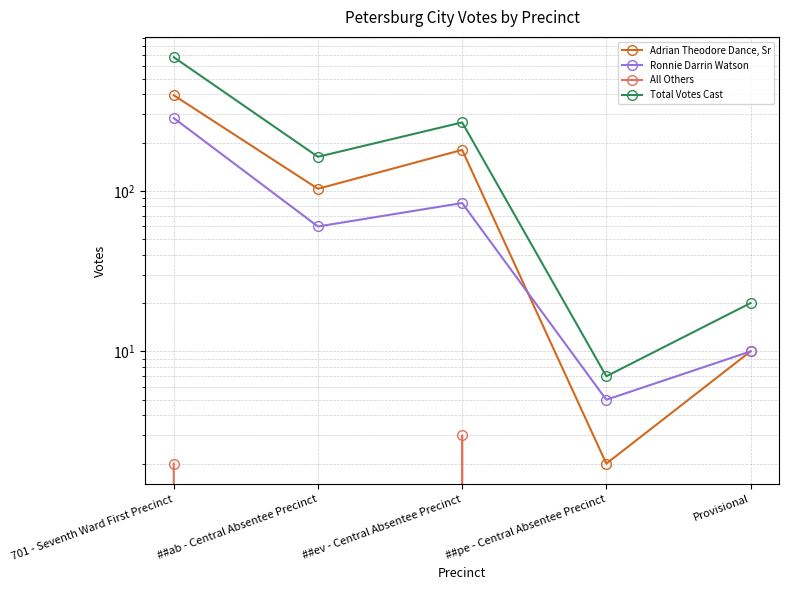

Is it true that Adrian Theodore Dance, Sr equals 103 at ##ab - Central Absentee Precinct?

True